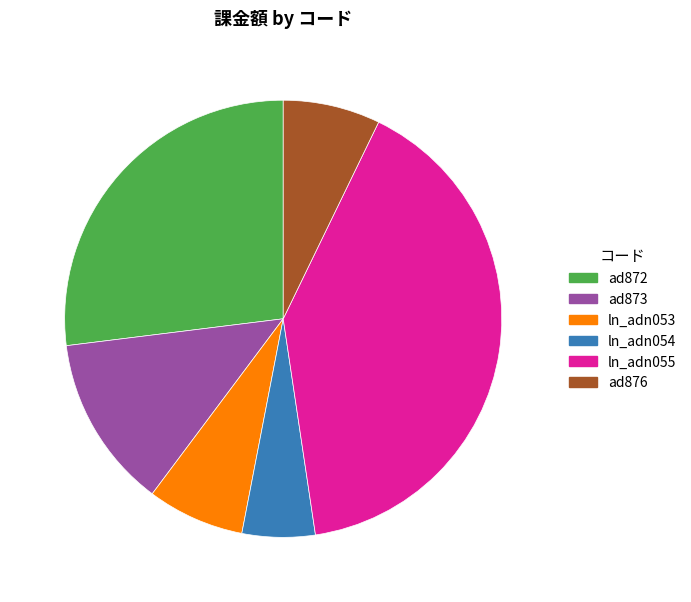

Which slice is the largest?

ln_adn055